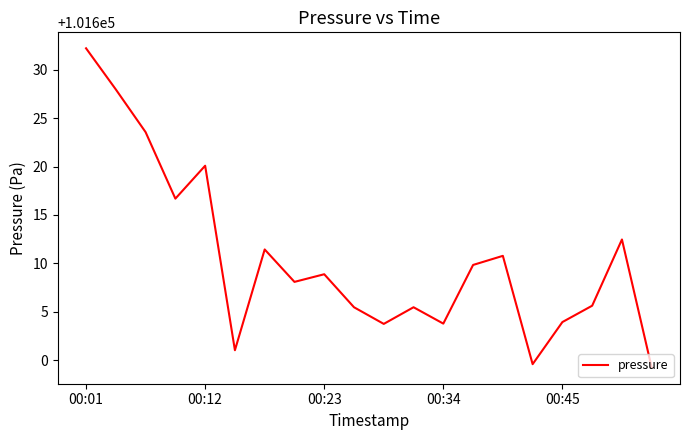

What is the difference between the maximum and minimum values?

33.0